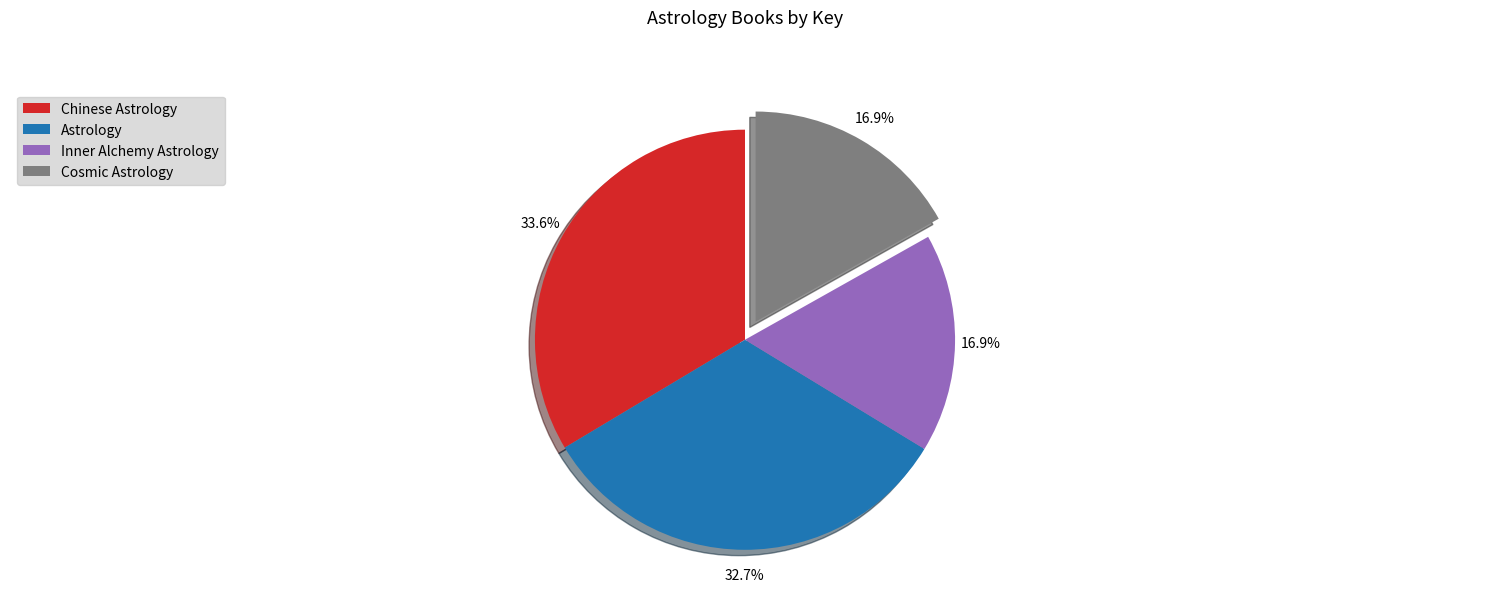

Which slice is the largest?

Chinese Astrology